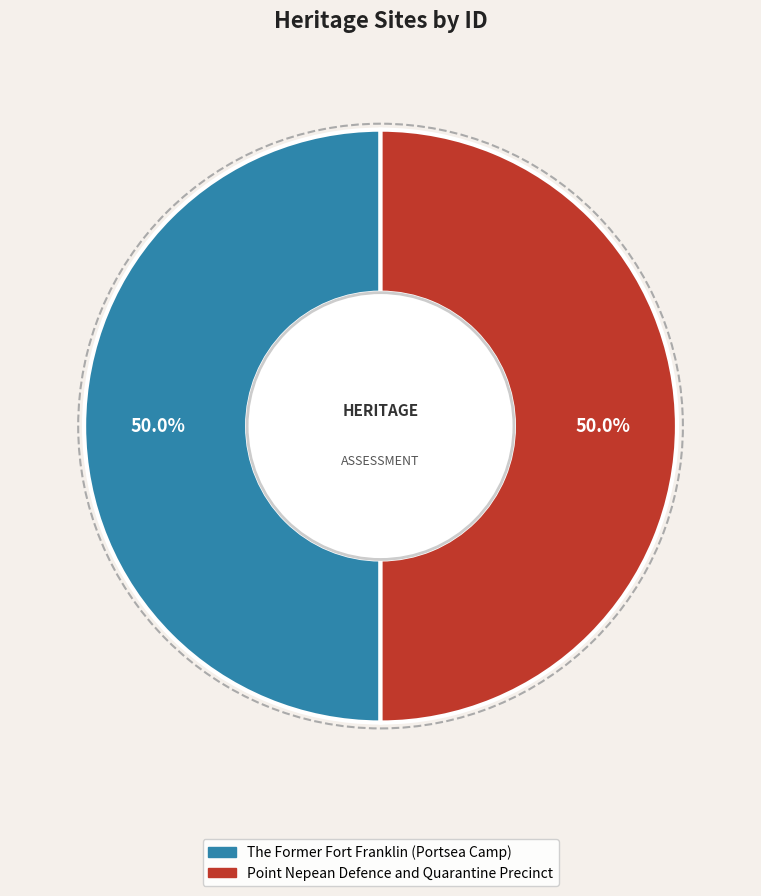

What portion of the pie excludes The Former Fort Franklin (Portsea Camp)?

50.0%